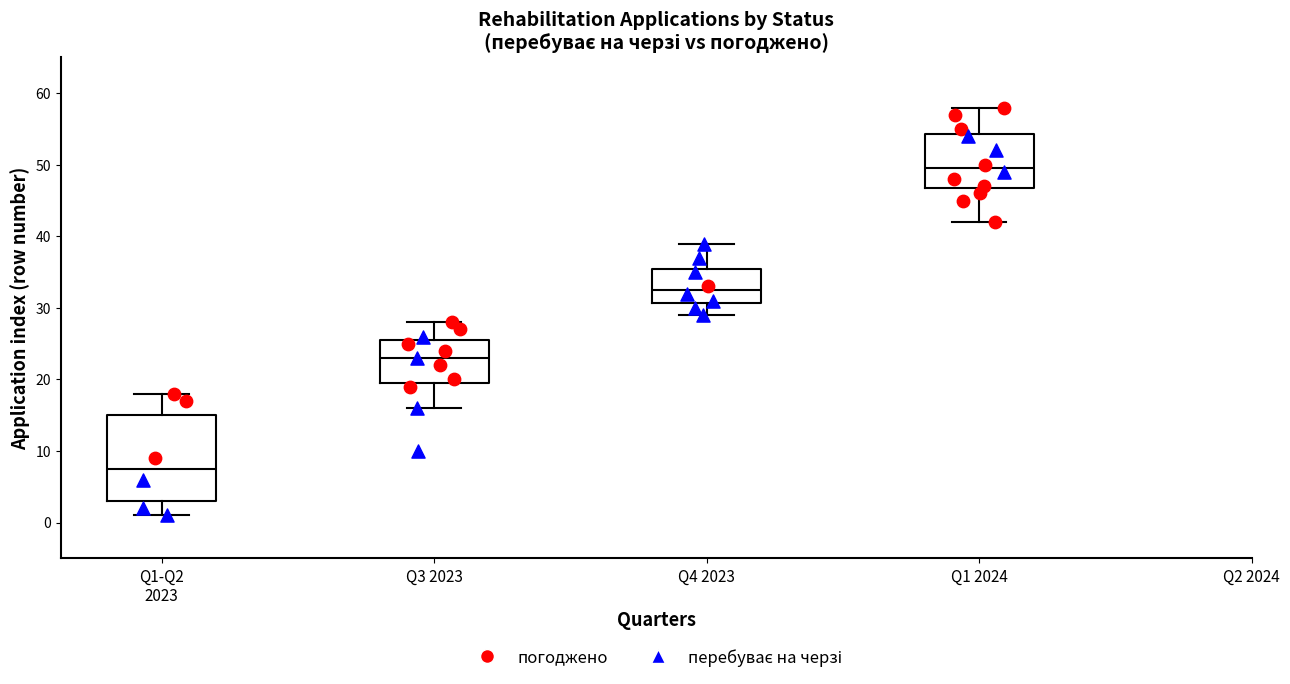

Reading left to right, read every box against the y-axis: the position of its median line, the range the box covers, and the ends of its whiskers. The values are not printed on the chart, so give them approximately, as read against the axis.

Q1-Q2 2023: median 8, box 3 to 15, whiskers 1 to 18
Q3 2023: median 23, box 20 to 26, whiskers 16 to 28
Q4 2023: median 33, box 31 to 36, whiskers 29 to 39
Q1 2024: median 50, box 47 to 54, whiskers 42 to 58